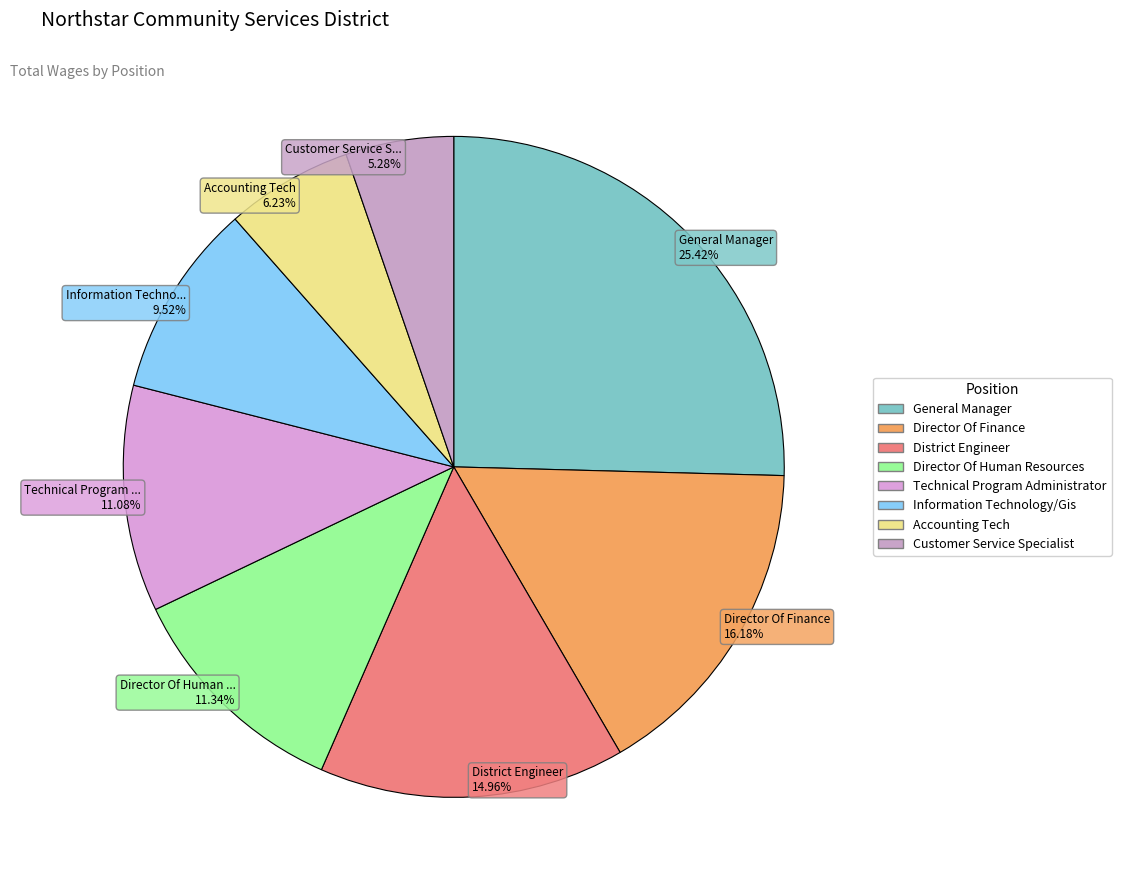

Is Customer Service Specialist the majority of the pie?

No